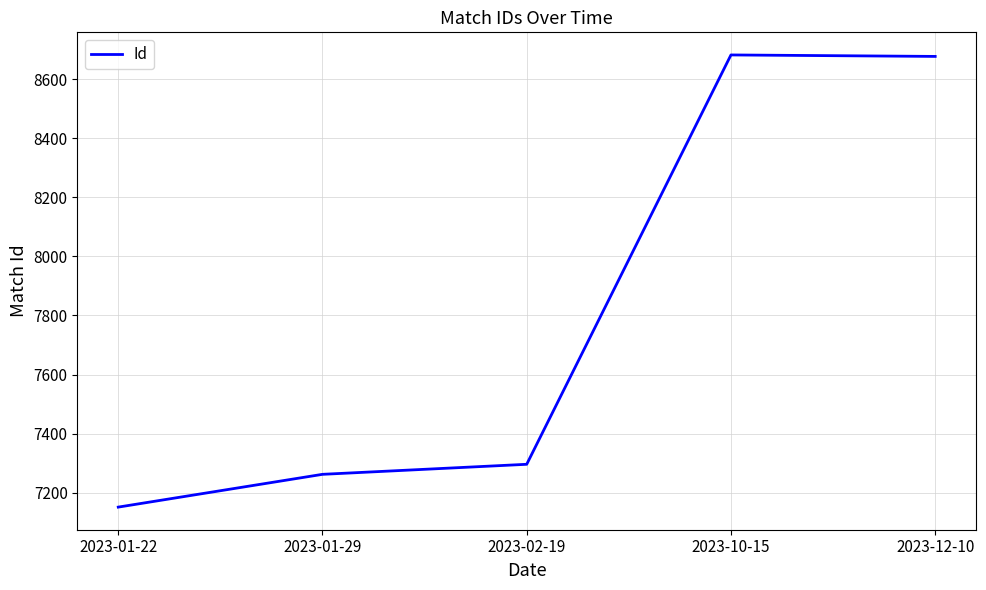

What is the ratio of the value at 2023-01-22 to the value at 2023-01-29?

1.0